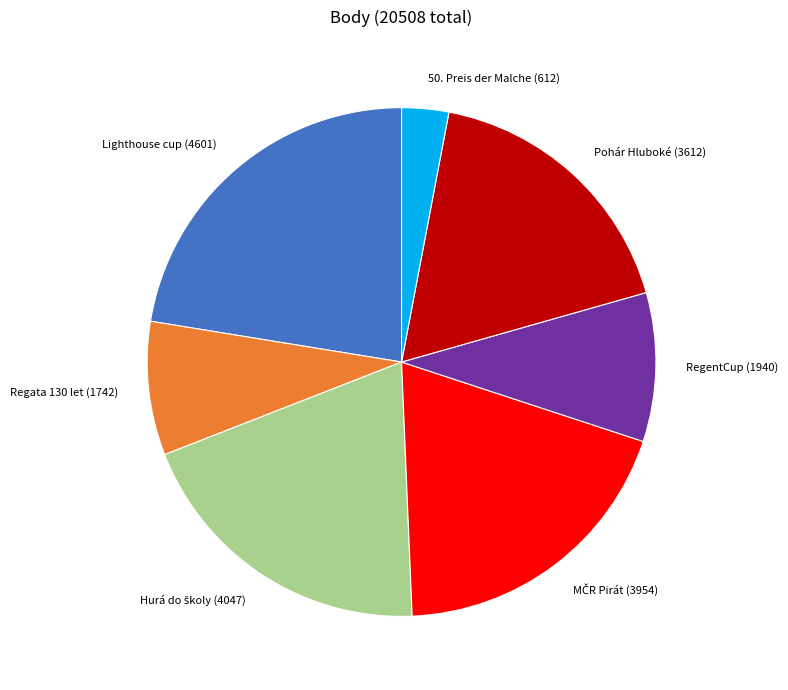

The RegentCup slice represents 23% of the pie. True or false?

False